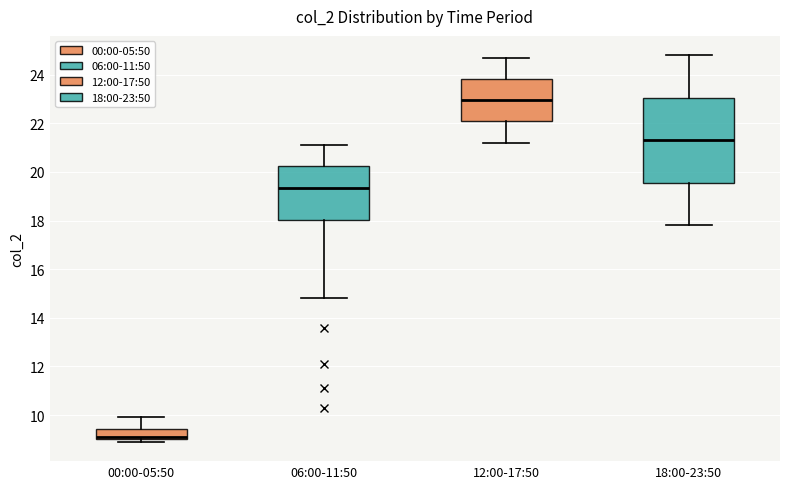

Comparing the boxes themselves (not the whiskers), which one is the tallest?

18:00-23:50